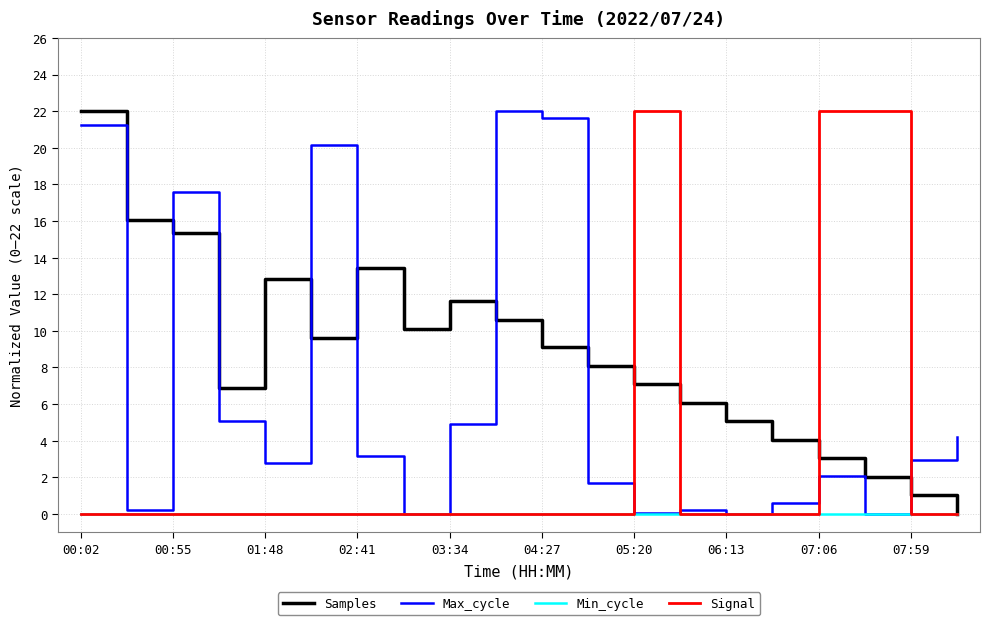

Rank the series by their average value, from highest to lowest.

Samples, Max_cycle, Signal, Min_cycle